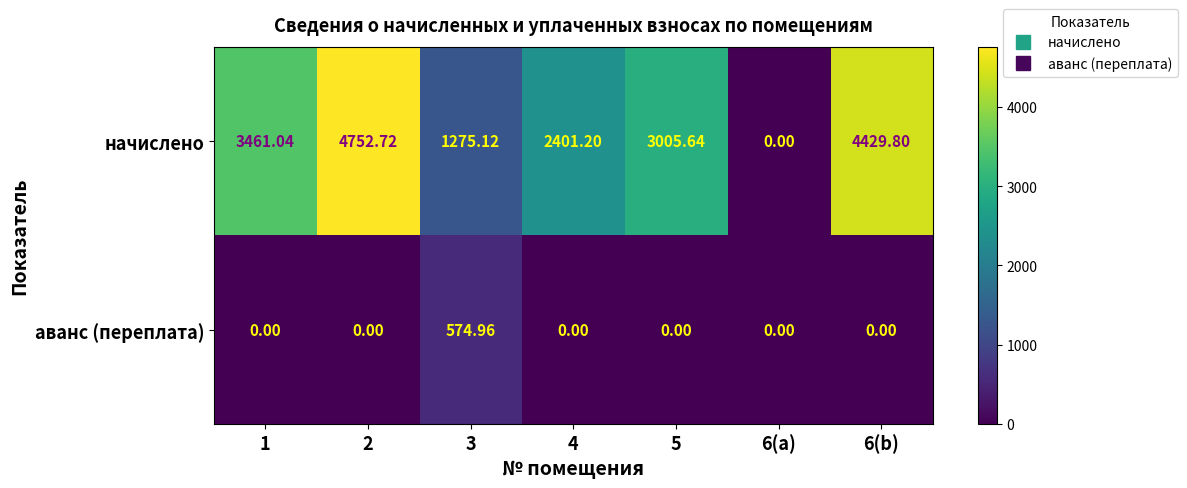

Is the value of начислено at 2 greater than the value of аванс (переплата) at 3?

Yes